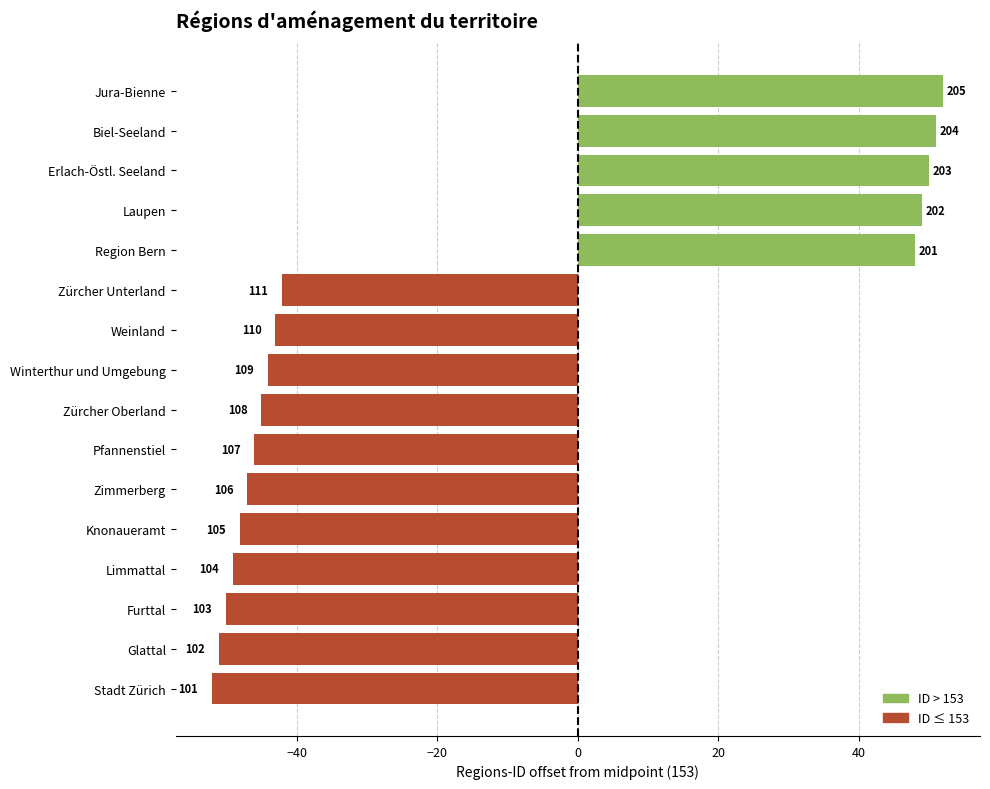

Are the bars horizontal?

Yes